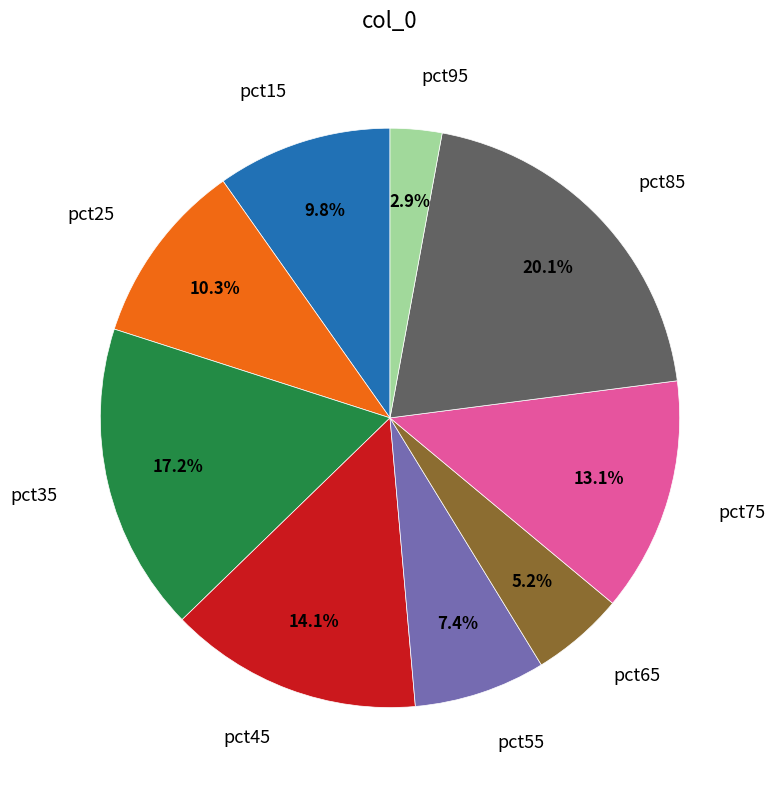

Which category has the biggest portion of the pie?

pct85